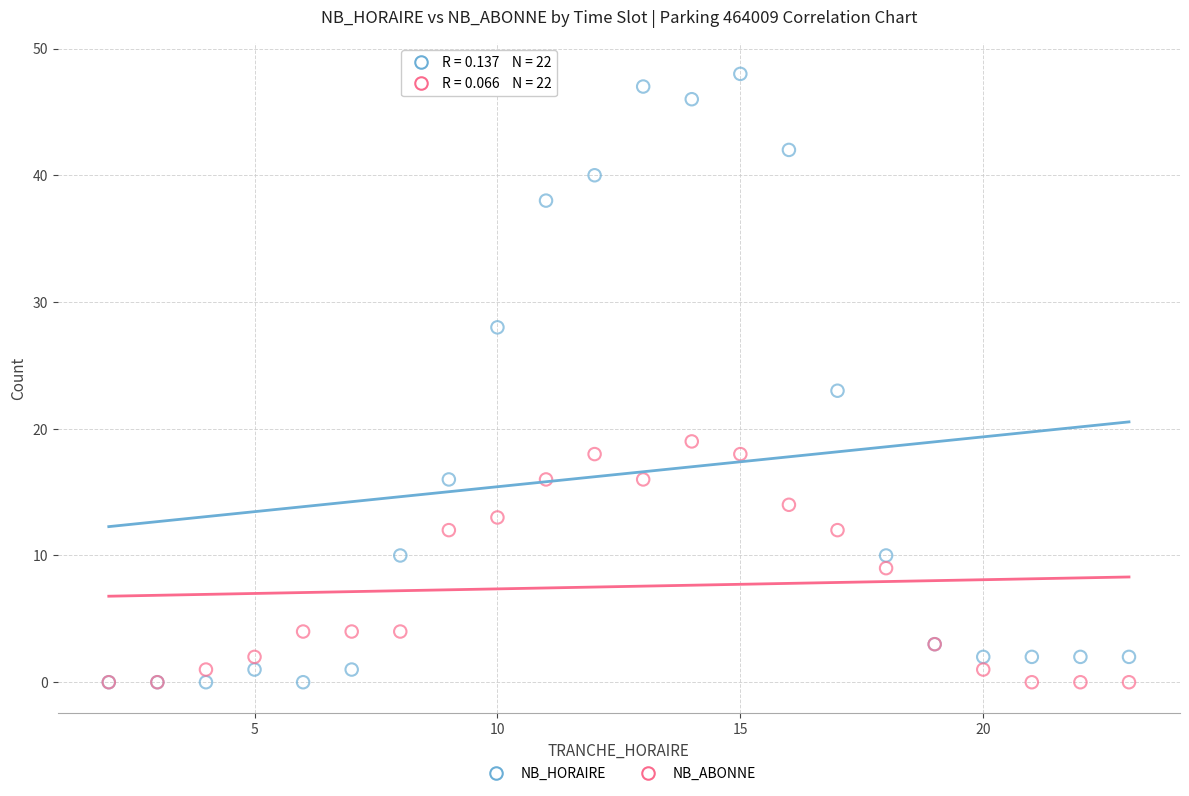

Which series contains the highest Y value?

NB_HORAIRE